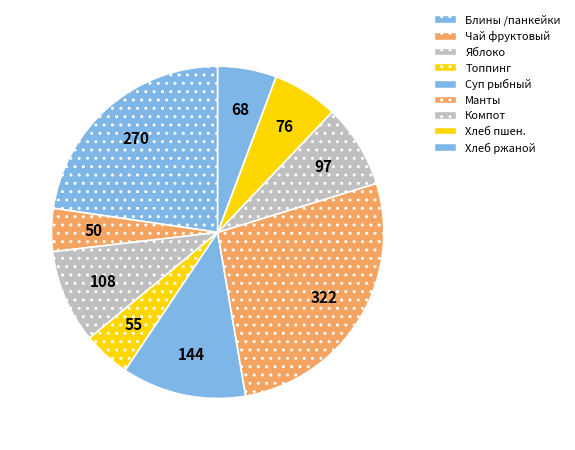

Does Хлеб ржаной represent more than half of the total?

No